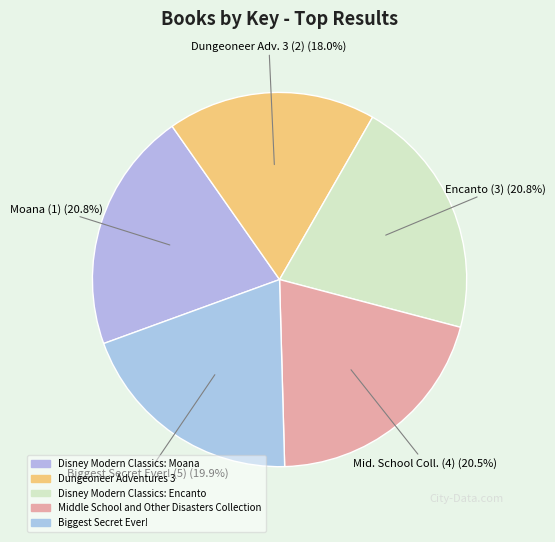

Which has a higher value, Dungeoneer Adventures 3 or Disney Modern Classics: Moana?

Disney Modern Classics: Moana